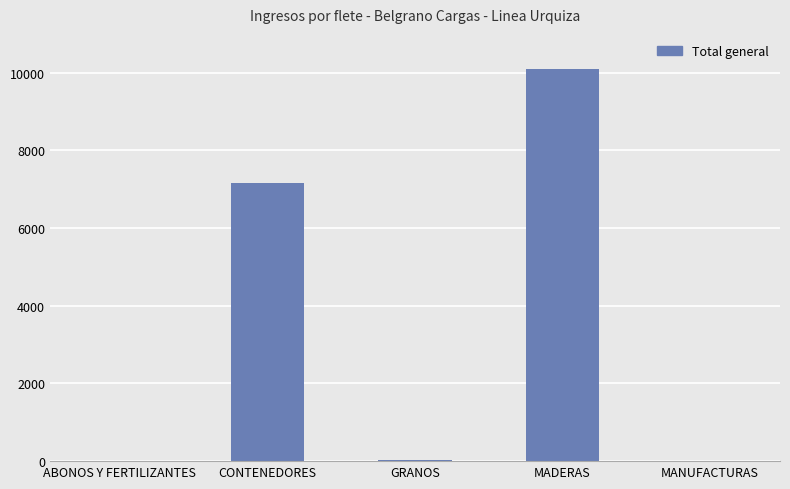

Between MANUFACTURAS and CONTENEDORES, which is larger?

CONTENEDORES